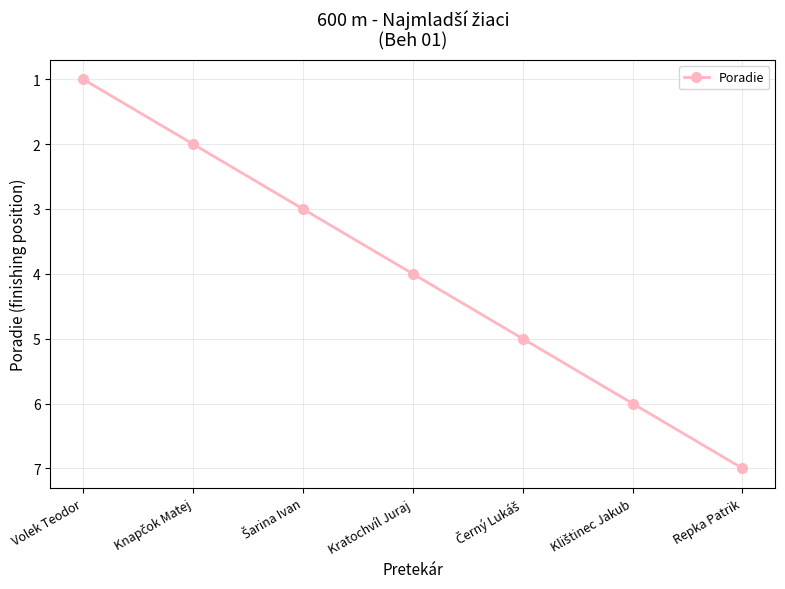

What is the difference between the second highest and minimum values?

5